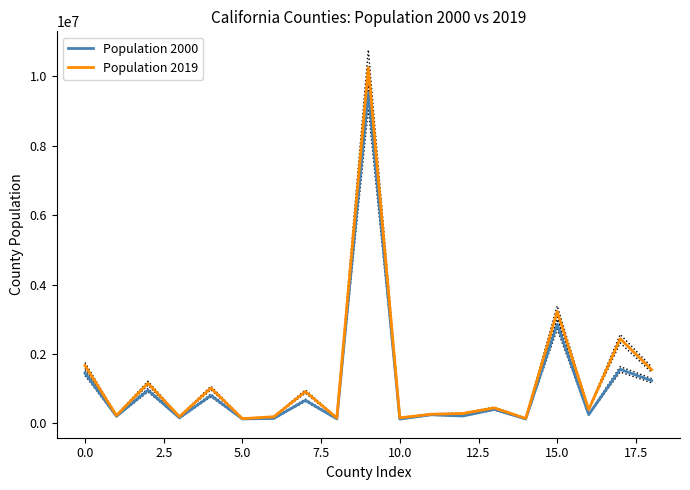

The Population 2019 series shows 846284 at 18. True or false?

False